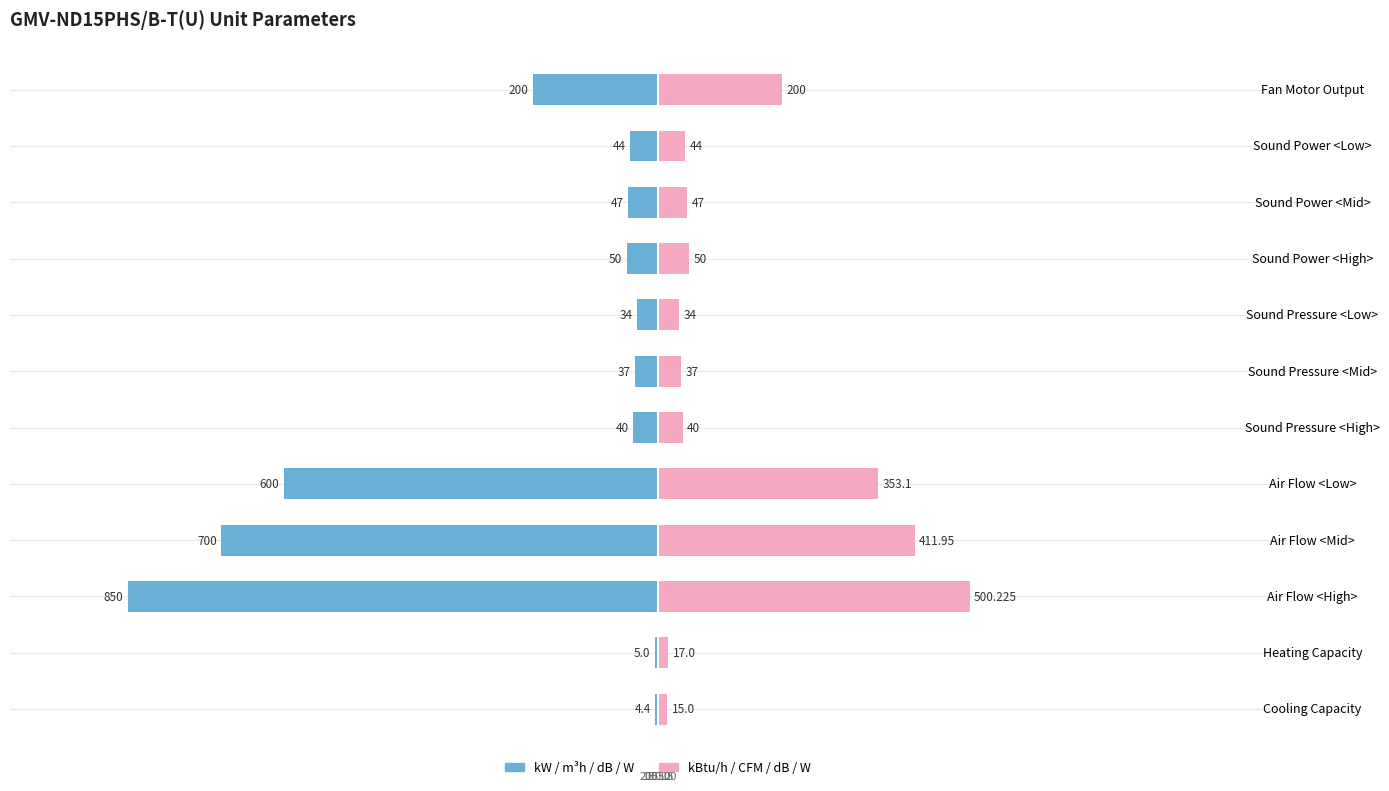

What are all the series names shown in the legend?

kW / m³h / dB / W, kBtu/h / CFM / dB / W